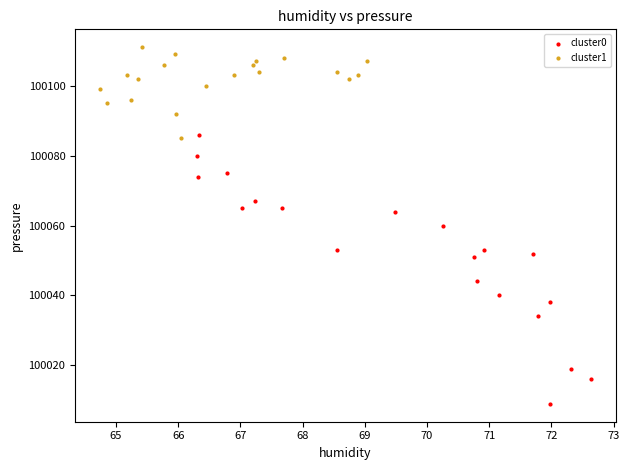

Which series has the widest spread of Y values?

cluster0